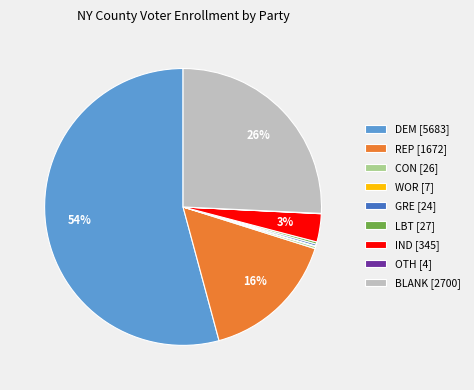

Is it true that DEM [5683] is 62% of the pie?

False